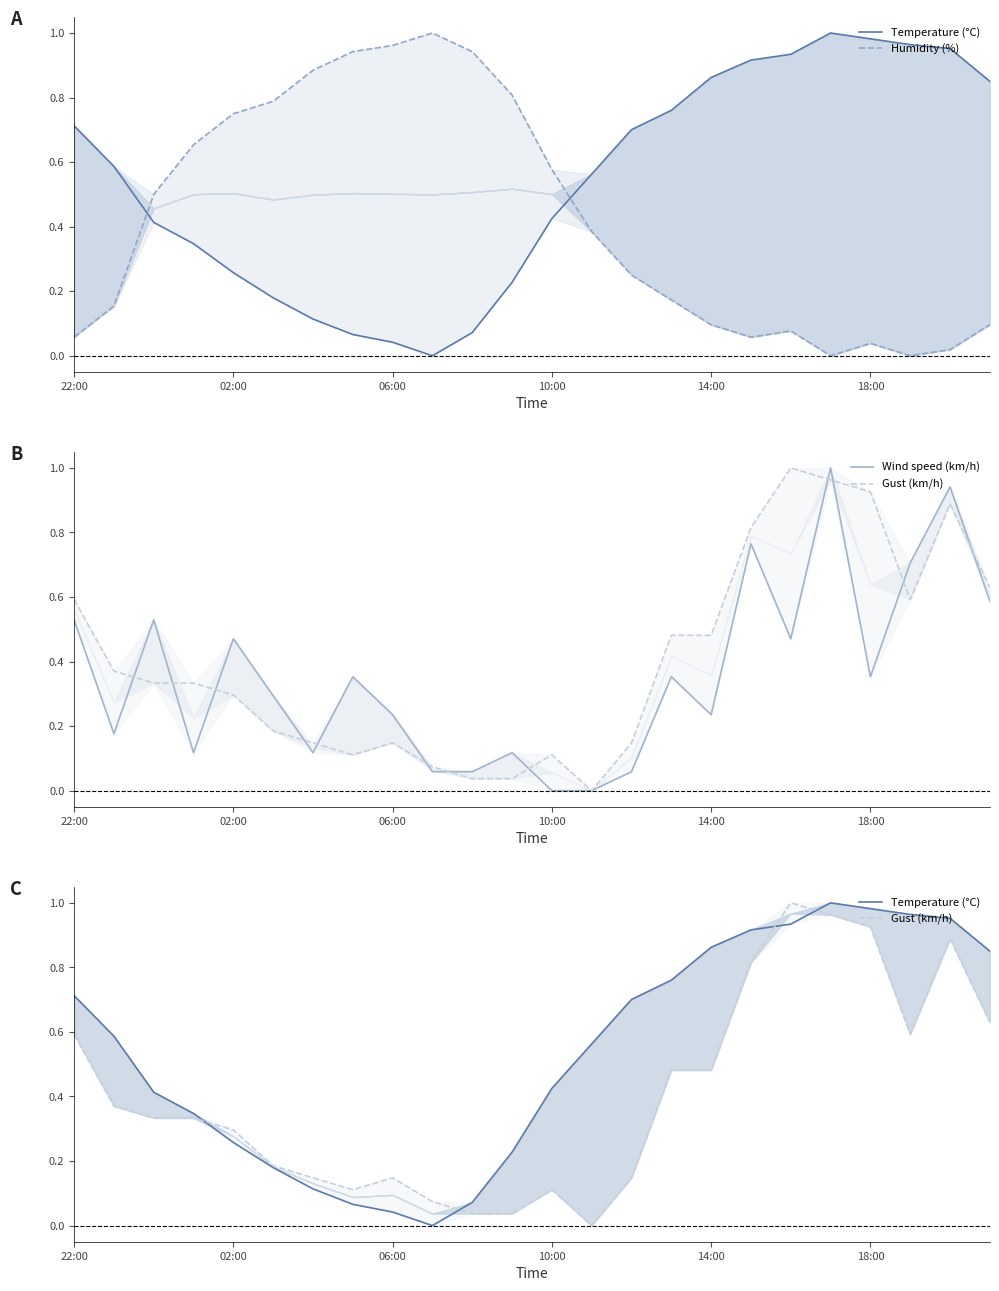

At 06:00, list the series in order from smallest to largest.

Temperature (°C), Gust (km/h), Wind speed (km/h), Humidity (%)